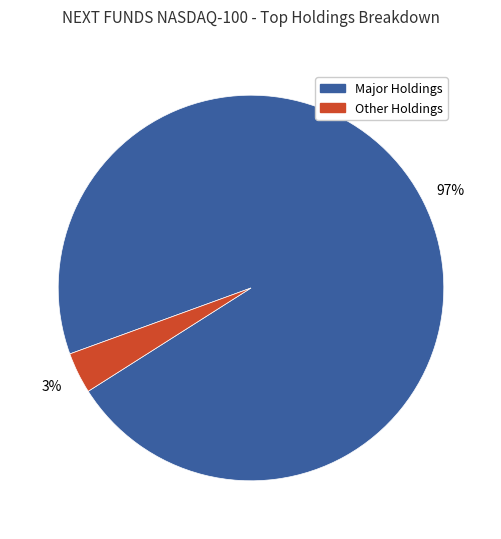

True or false: Other Holdings accounts for 3% of the total.

True